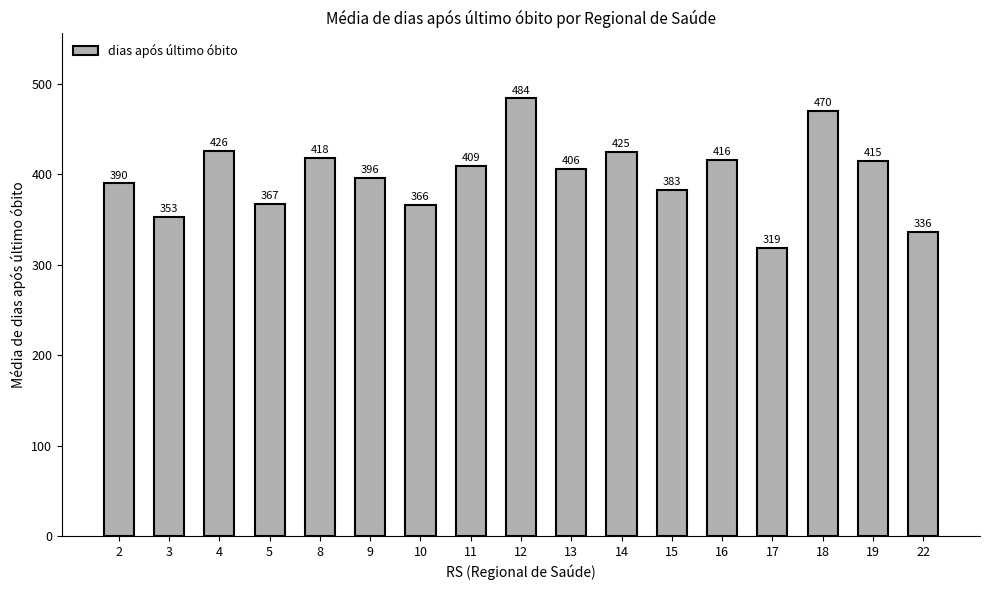

Which category has the lowest value across all series?

17